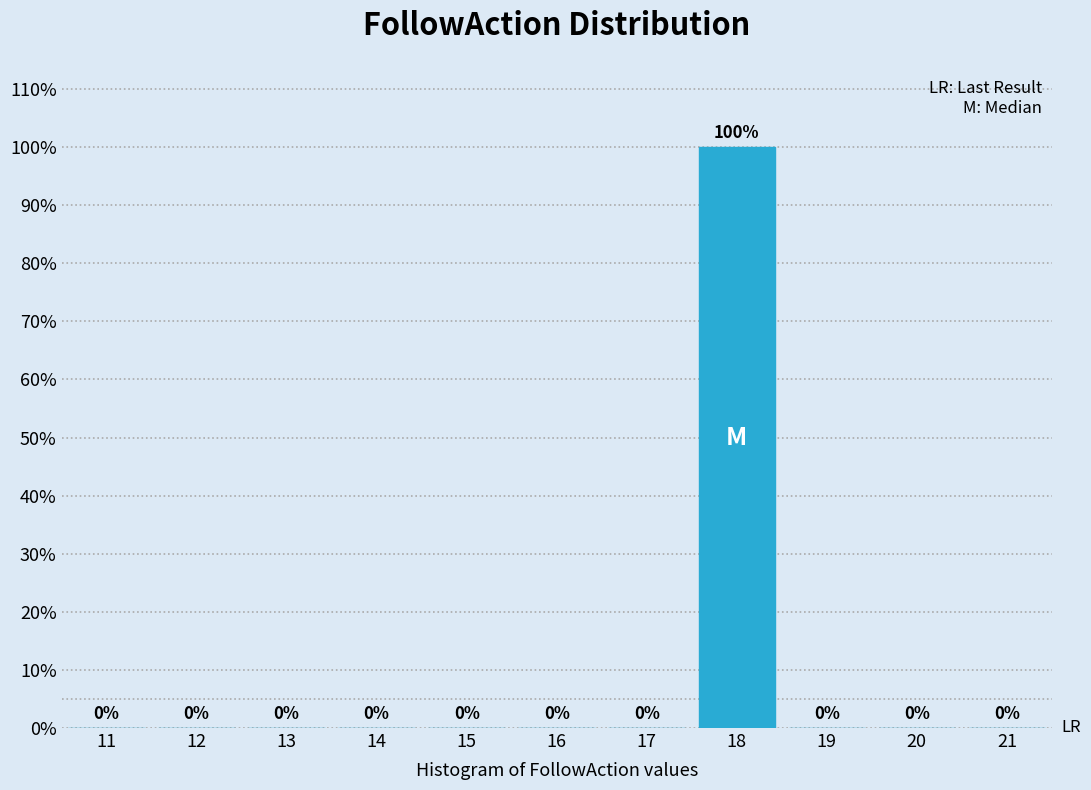

Reading left to right, what are all the values shown in this chart?

11=0	12=0	13=0	14=0	15=0	16=0	17=0	18=100	19=0	20=0	21=0